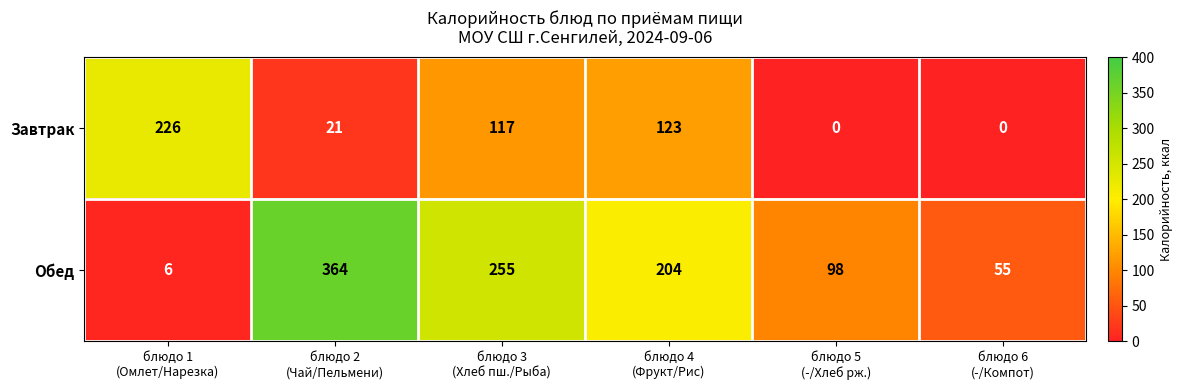

What is the difference between the highest and lowest values at блюдо 2
(Чай/Пельмени)?

343